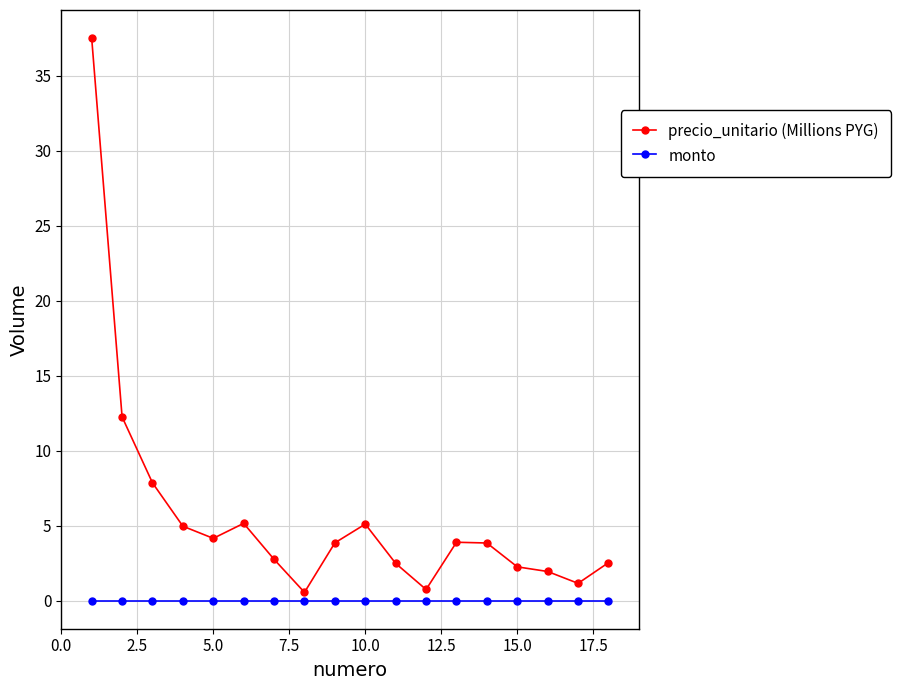

Which series has the widest spread of values?

precio_unitario (Millions PYG)